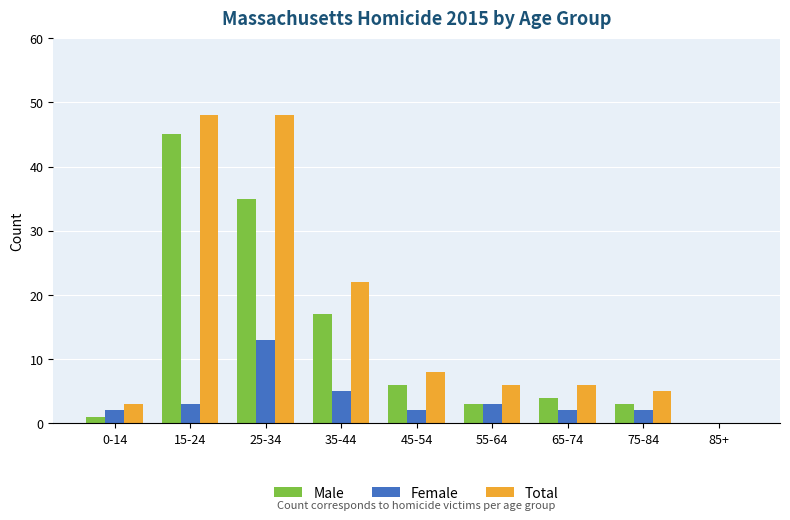

What is the total value across all series at 55-64?

12